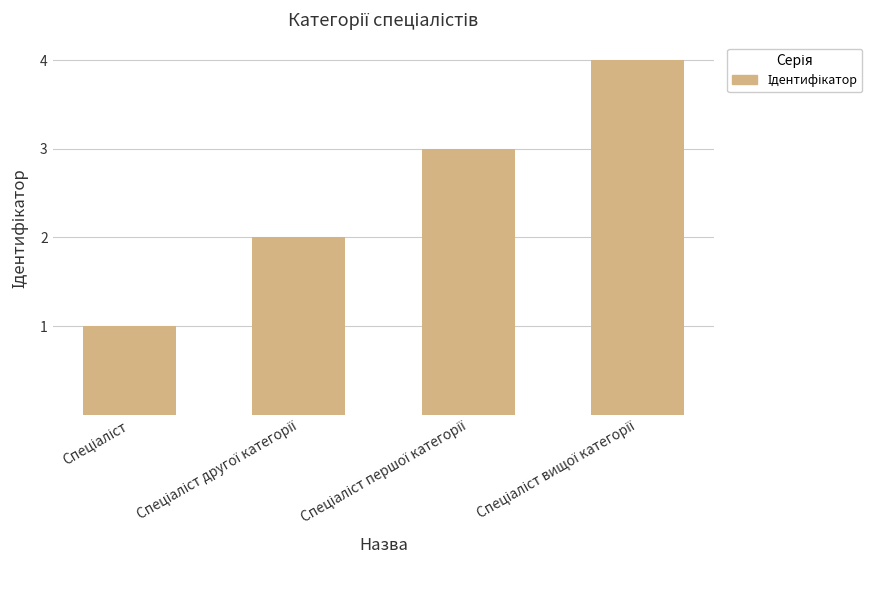

What is the maximum value shown in the chart?

4